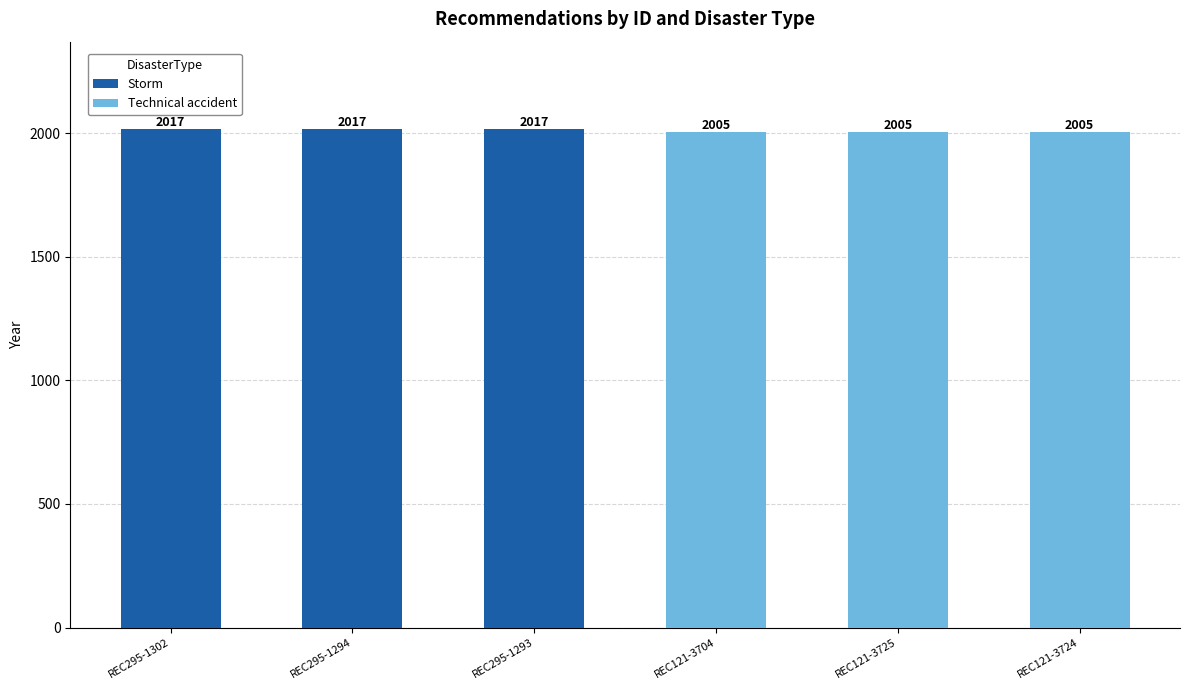

Is it true that Storm equals 2017 at REC295-1293?

True